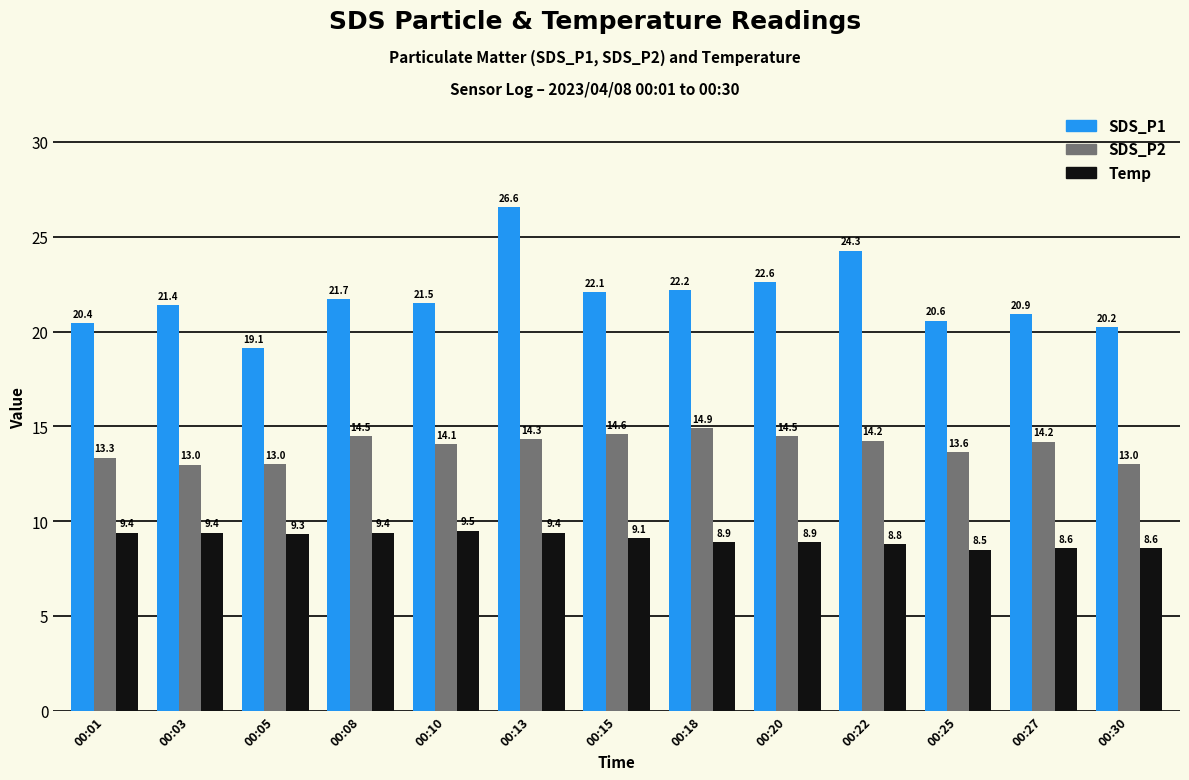

Is the value of Temp at 00:01 greater than the value of SDS_P2 at 00:27?

No